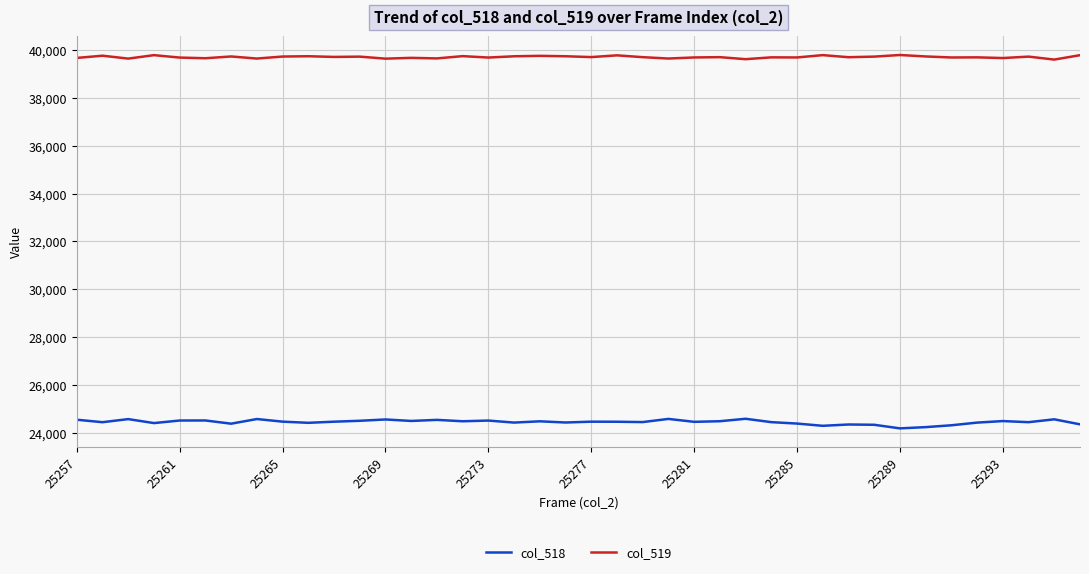

What is the smallest value displayed?

24189